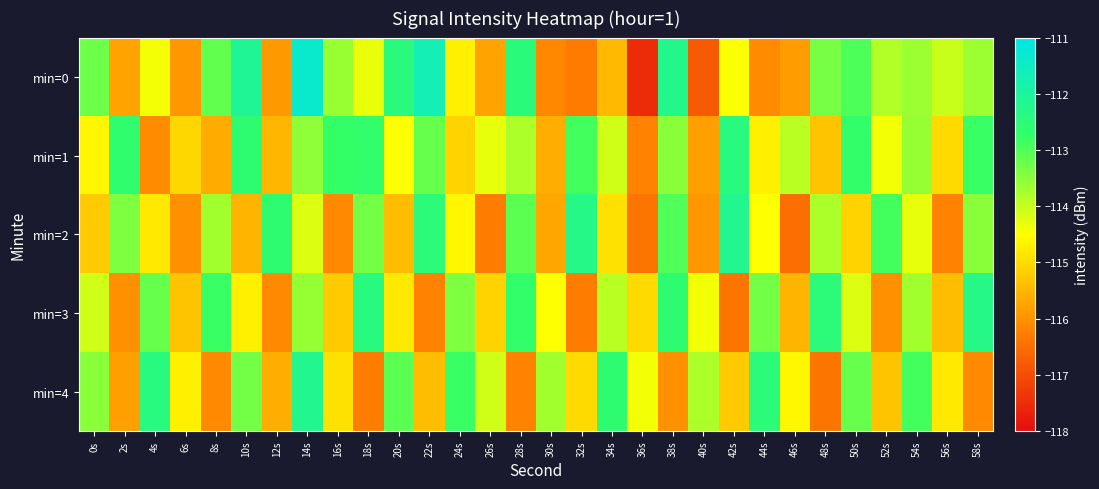

Reading left to right, transcribe all the data shown in this chart.

min=0: 0s=-113.3	2s=-115.7	4s=-114.4	6s=-115.9	8s=-113.1	10s=-112.1	12s=-115.9	14s=-111.3	16s=-113.6	18s=-114.3	20s=-112.5	22s=-111.7	24s=-114.7	26s=-115.8	28s=-112.5	30s=-116.1	32s=-116.3	34s=-115.4	36s=-117.5	38s=-112.2	40s=-116.8	42s=-114.5	44s=-116.1	46s=-115.9	48s=-113.3	50s=-113.0	52s=-113.8	54s=-113.6	56s=-114.0	58s=-113.7
min=1: 0s=-114.6	2s=-112.6	4s=-116.1	6s=-115.0	8s=-115.6	10s=-112.6	12s=-115.5	14s=-113.5	16s=-112.7	18s=-112.7	20s=-114.5	22s=-113.2	24s=-115.1	26s=-114.3	28s=-113.8	30s=-115.6	32s=-112.9	34s=-114.1	36s=-116.2	38s=-113.5	40s=-115.8	42s=-112.4	44s=-114.7	46s=-113.9	48s=-115.3	50s=-112.7	52s=-114.4	54s=-113.6	56s=-115.0	58s=-112.8
min=2: 0s=-115.2	2s=-113.4	4s=-114.8	6s=-116.0	8s=-113.7	10s=-115.5	12s=-112.6	14s=-114.2	16s=-116.1	18s=-113.3	20s=-115.4	22s=-112.5	24s=-114.6	26s=-116.3	28s=-113.1	30s=-115.7	32s=-112.3	34s=-114.9	36s=-116.4	38s=-113.0	40s=-115.9	42s=-112.2	44s=-114.5	46s=-116.5	48s=-113.8	50s=-115.1	52s=-112.9	54s=-114.3	56s=-116.2	58s=-113.5
min=3: 0s=-114.1	2s=-116.0	4s=-113.2	6s=-115.3	8s=-112.8	10s=-114.7	12s=-116.1	14s=-113.6	16s=-115.2	18s=-112.4	20s=-114.8	22s=-116.2	24s=-113.4	26s=-115.1	28s=-112.7	30s=-114.5	32s=-116.3	34s=-113.9	36s=-115.0	38s=-112.6	40s=-114.4	42s=-116.4	44s=-113.3	46s=-115.5	48s=-112.5	50s=-114.2	52s=-116.0	54s=-113.7	56s=-115.4	58s=-112.3
min=4: 0s=-113.5	2s=-115.8	4s=-112.4	6s=-114.7	8s=-116.1	10s=-113.3	12s=-115.6	14s=-112.2	16s=-114.9	18s=-116.3	20s=-113.1	22s=-115.4	24s=-112.8	26s=-114.1	28s=-116.2	30s=-113.7	32s=-115.0	34s=-112.6	36s=-114.4	38s=-116.0	40s=-113.8	42s=-115.2	44s=-112.5	46s=-114.6	48s=-116.4	50s=-113.2	52s=-115.3	54s=-112.9	56s=-114.8	58s=-116.1